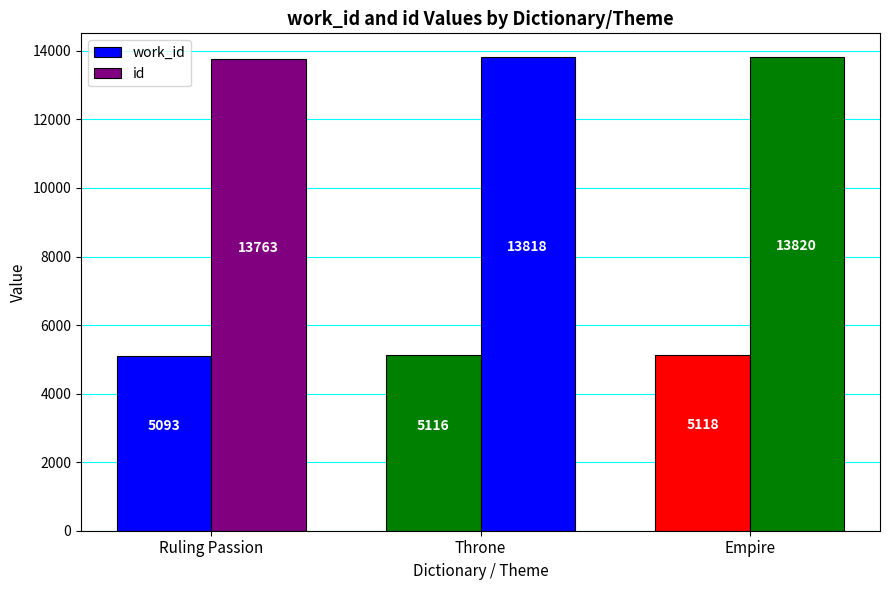

The value of work_id at Empire is 8332.1. True or false?

False